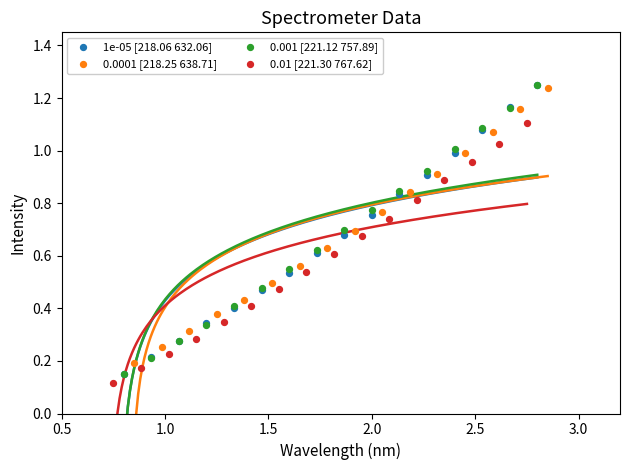

What are all the series names shown in the legend?

1e-05 [218.06 632.06], 0.0001 [218.25 638.71], 0.001 [221.12 757.89], 0.01 [221.30 767.62]